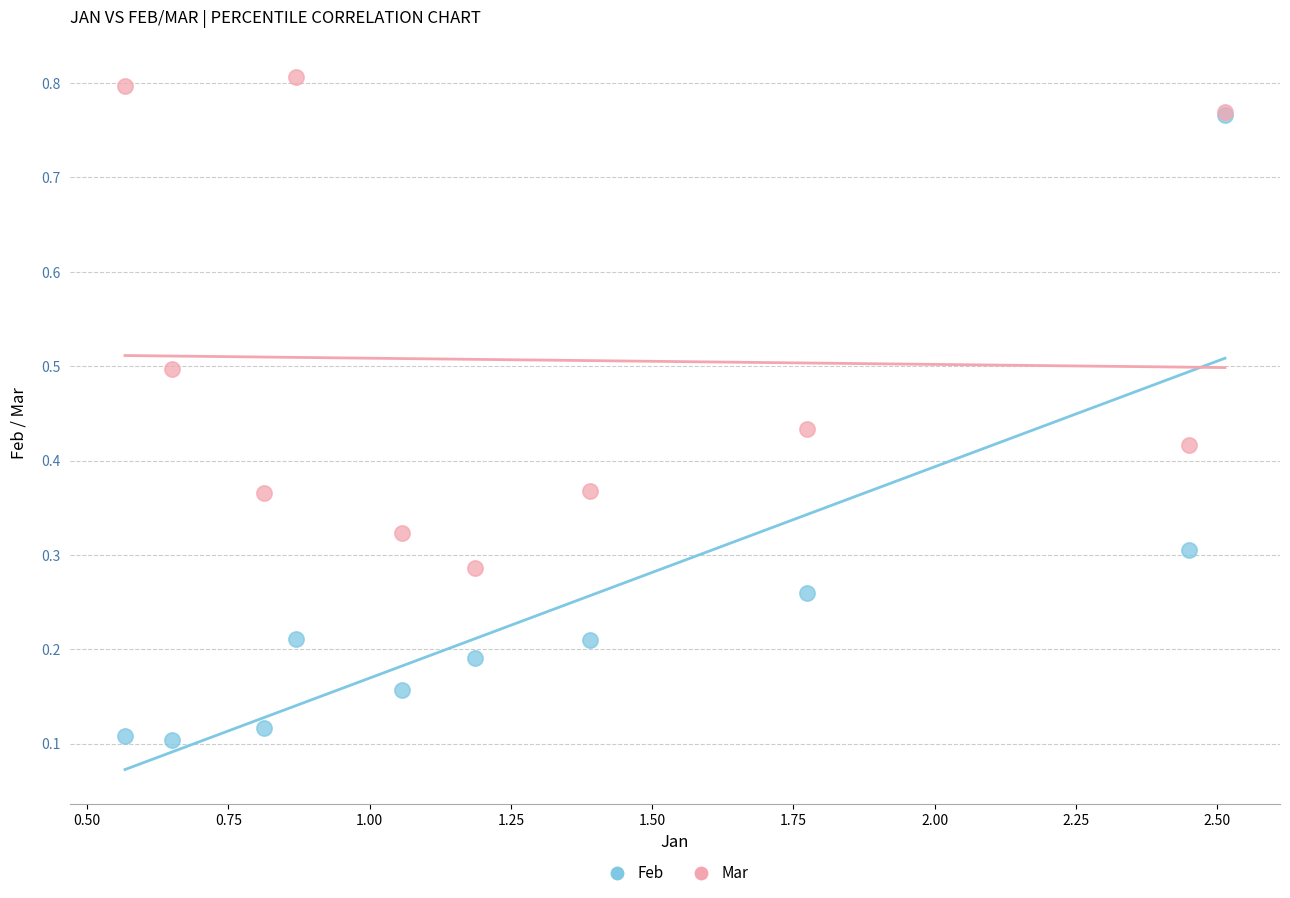

What are all the series names shown in the legend?

Feb, Mar